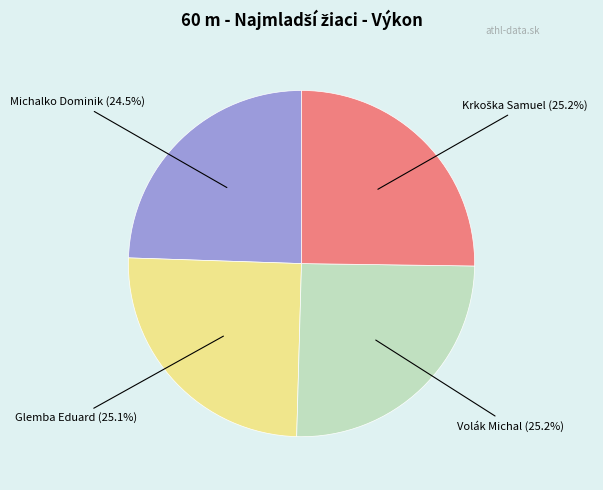

To the nearest percent, what is the average slice percentage?

25%